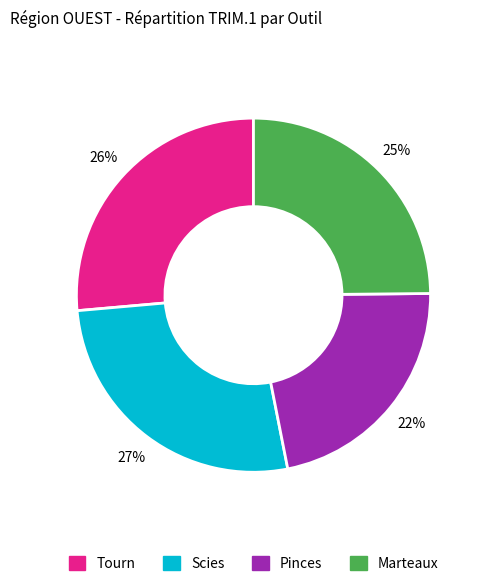

Is there a majority slice in this chart?

No